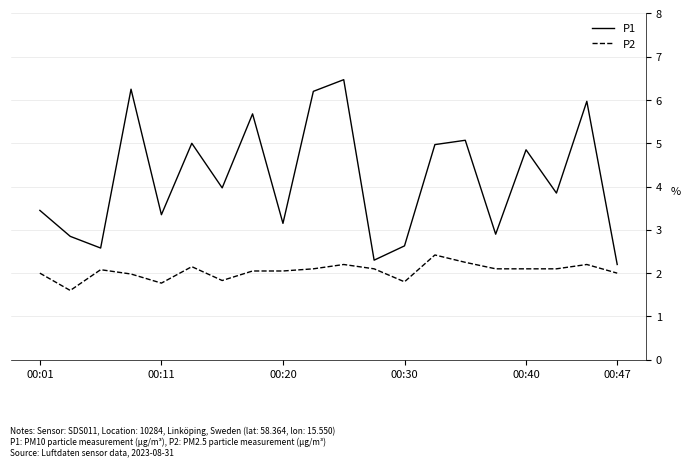

True or false: P2 and P1 cross at least once.

False